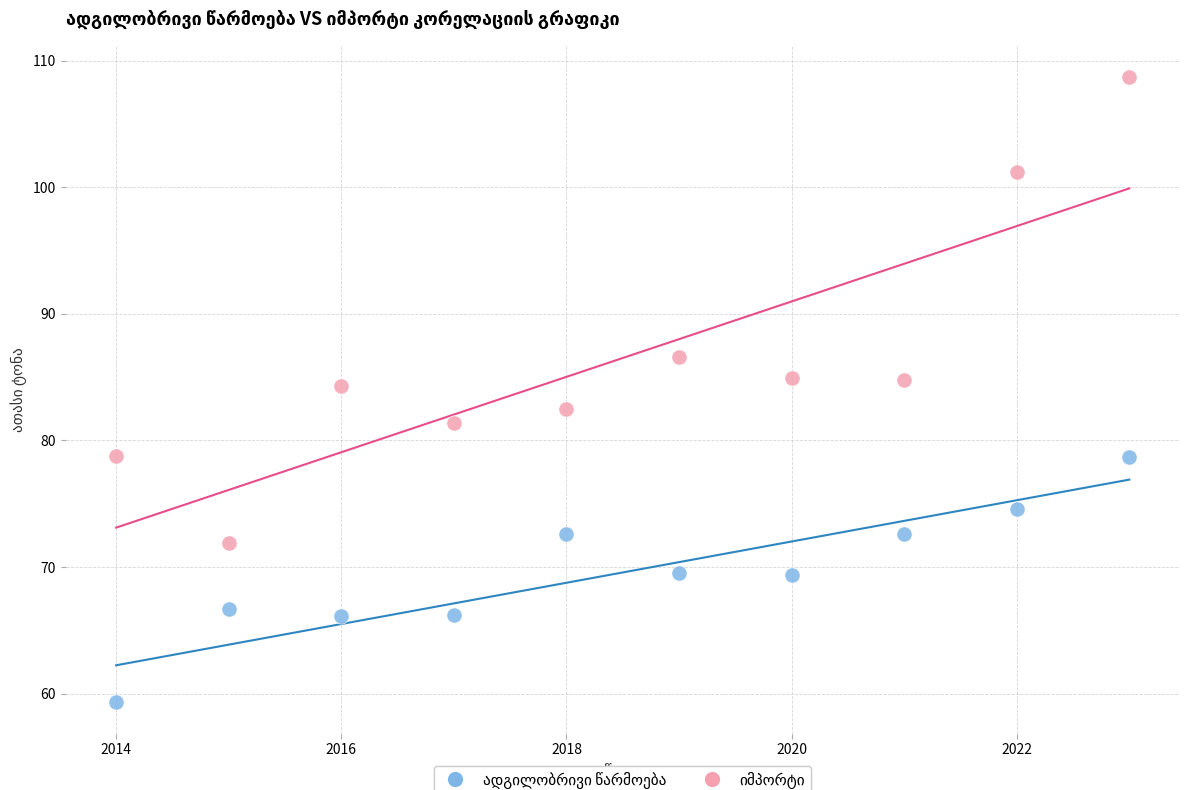

Across all data points, what is the range of X values (max minus min)?

9.0